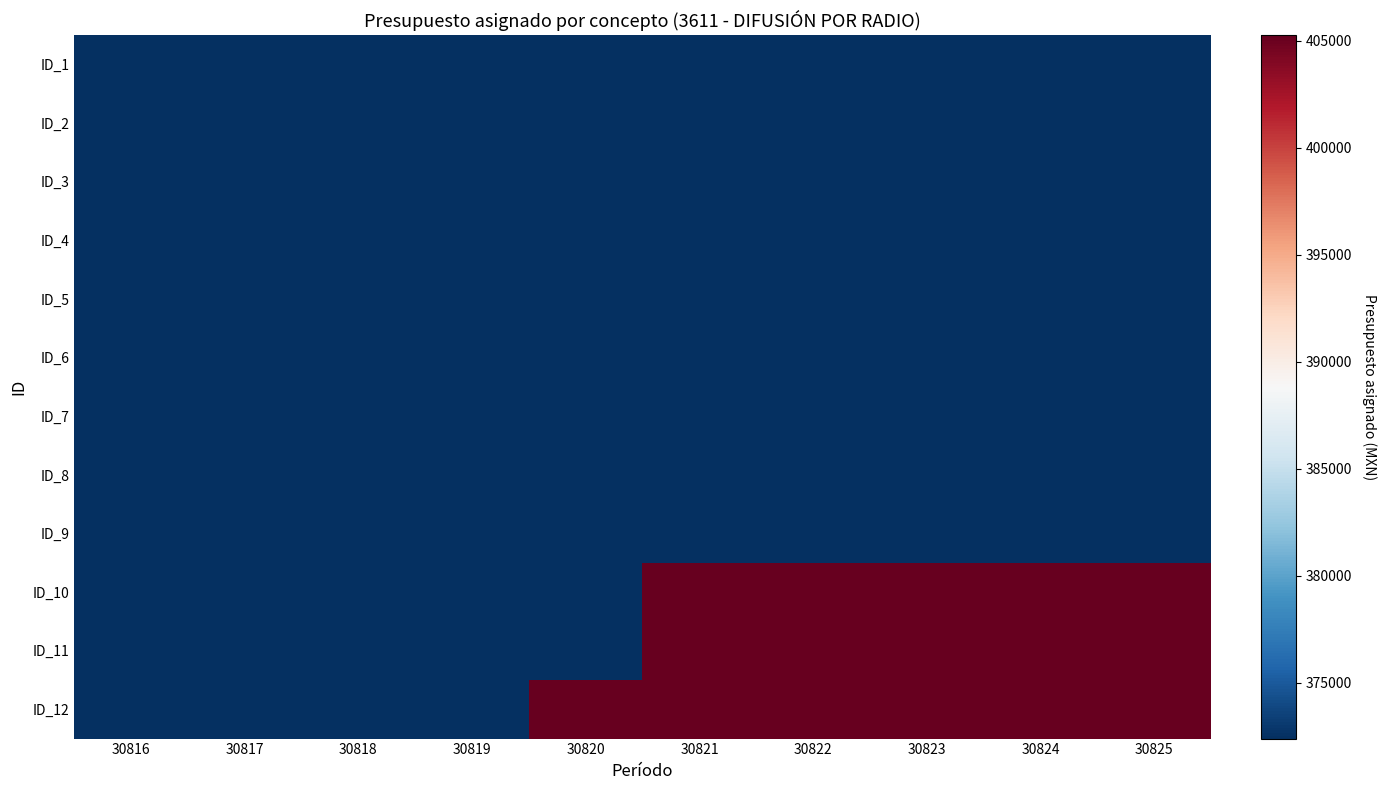

At which category is the sum across all series the highest?

30821